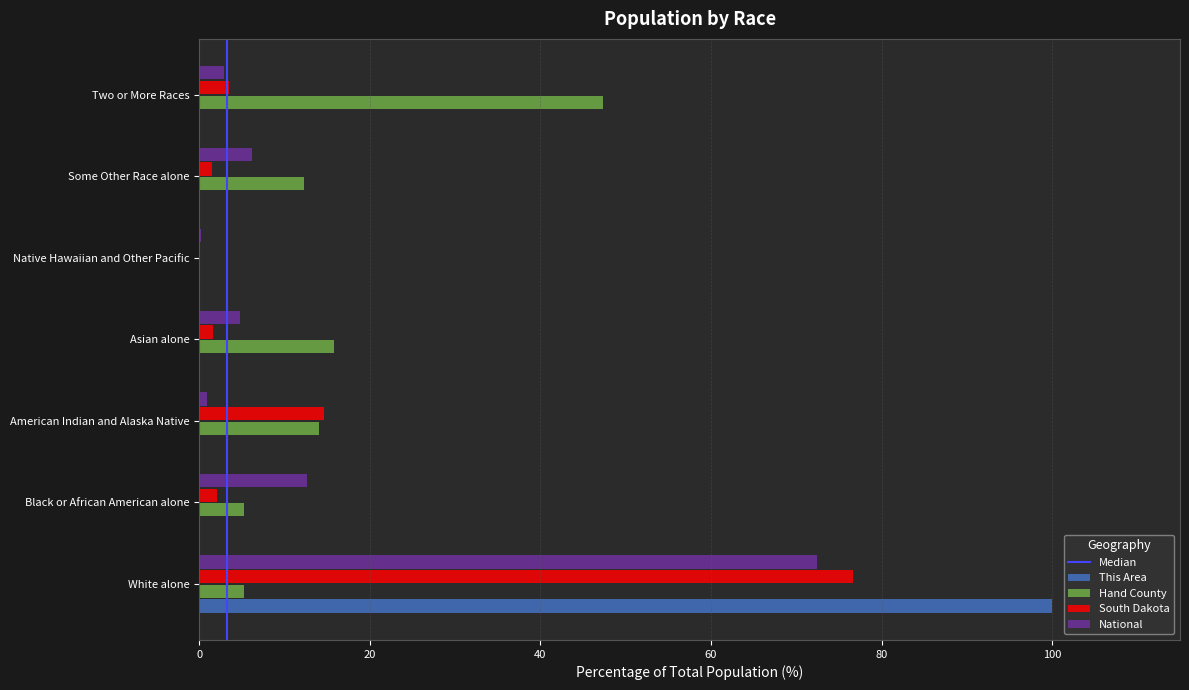

What is the greatest value displayed?

100.0